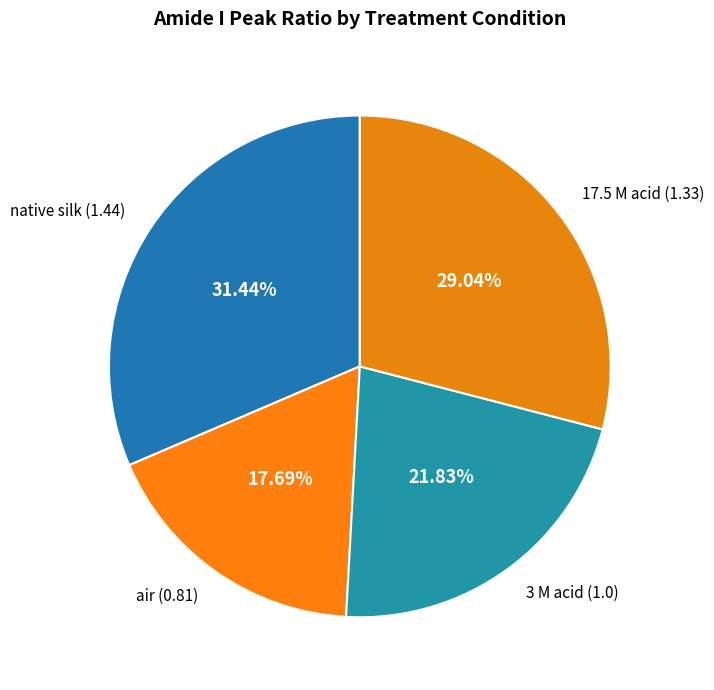

True or false: native silk accounts for 31% of the total.

True